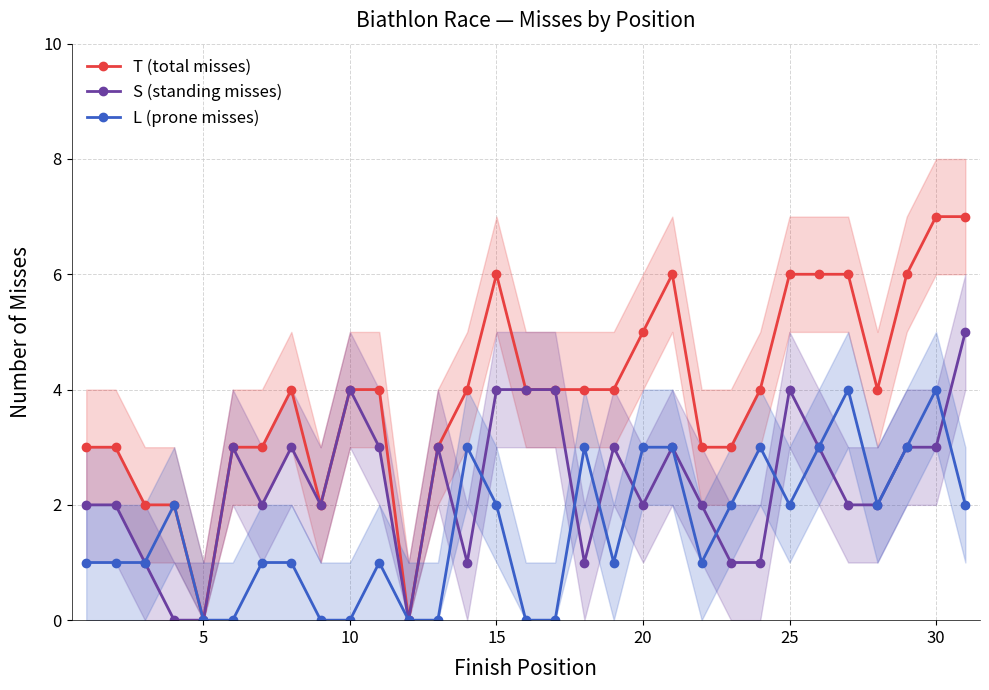

What is the maximum value for L (prone misses)?

4